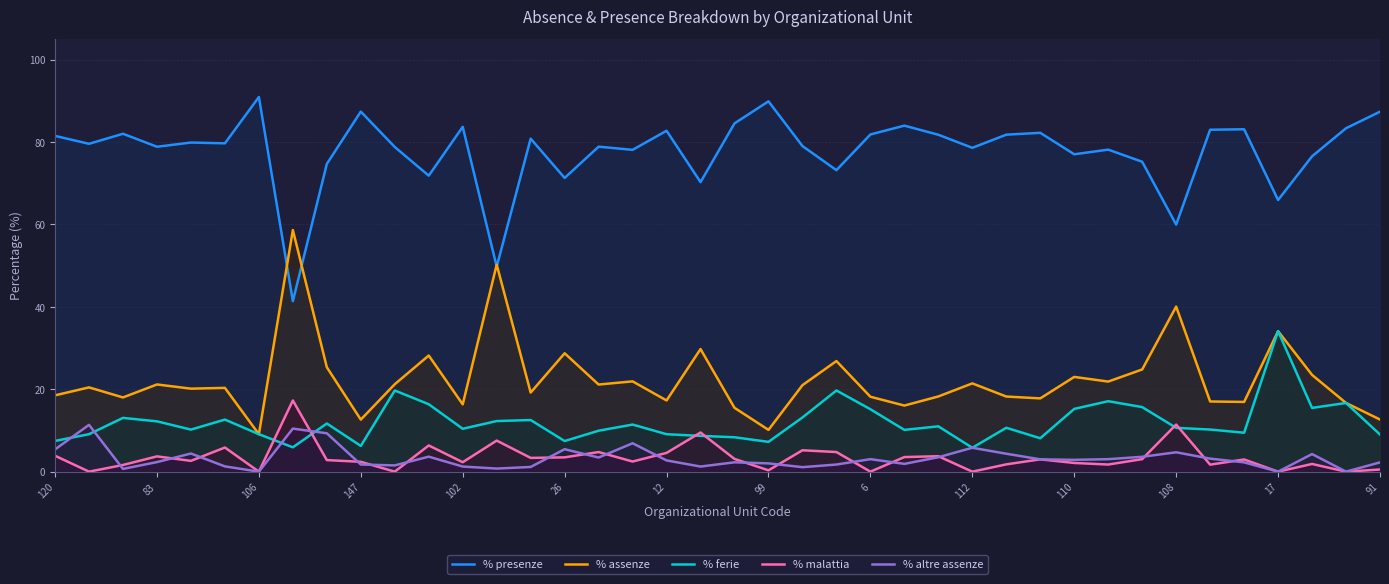

What is the sum of the % altre assenze values at 23 and 38?

1.7